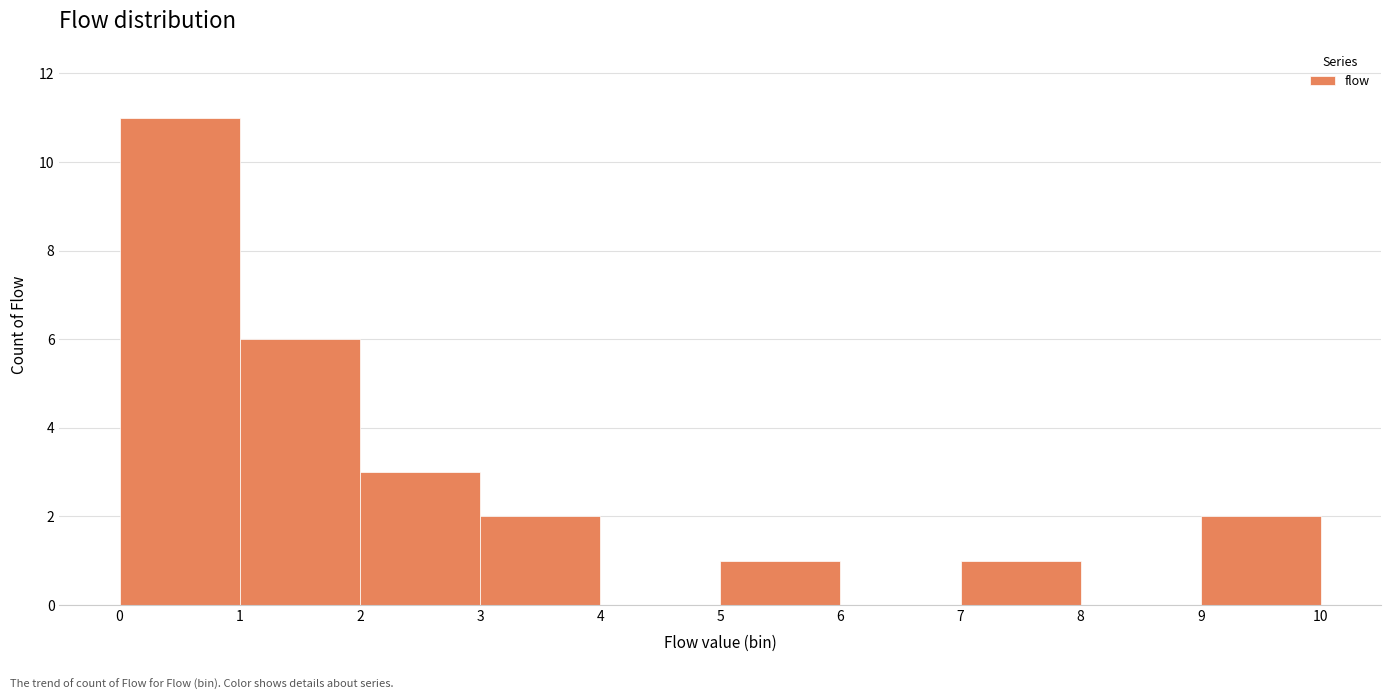

What is the height of the bar covering 9 to 10 on the x-axis? The values are not printed on the chart, so give them approximately, as read against the axis.

2